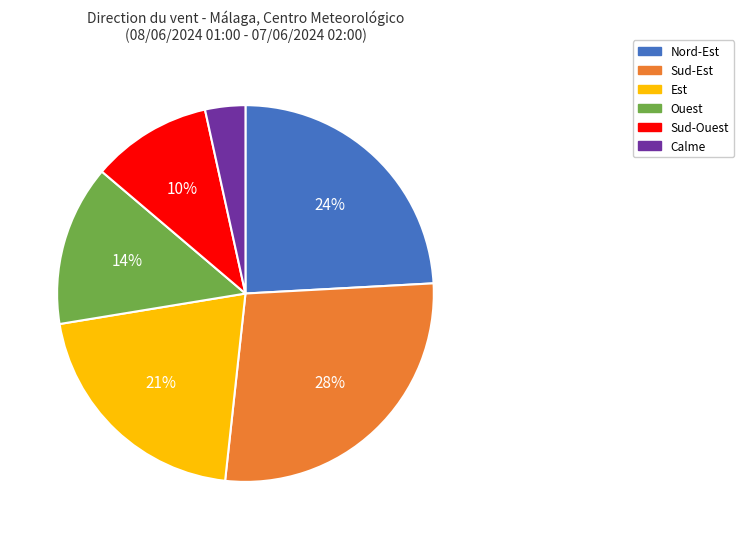

Combined, do Nord-Est and Calme account for over 50%?

No